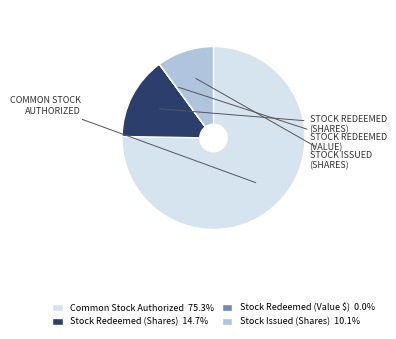

What is the largest slice in the pie chart?

Common Stock Authorized